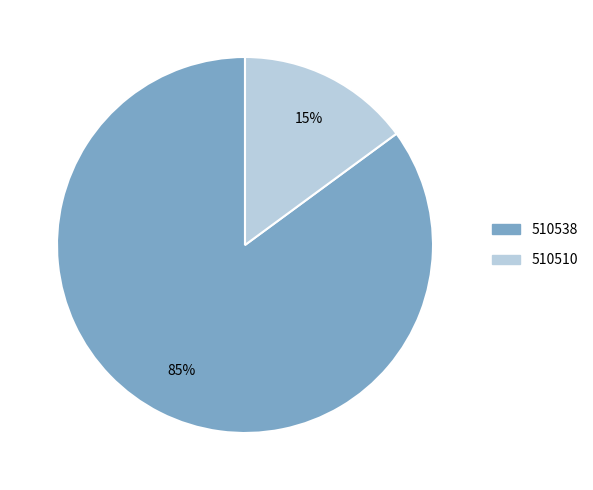

Which slice is the smallest?

510510